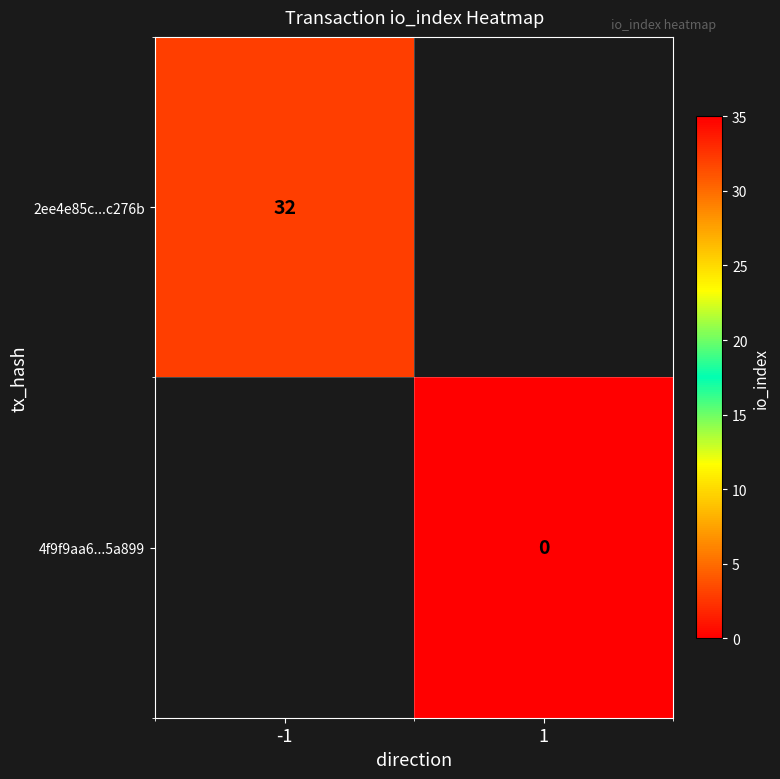

Count the number of categories in the chart.

2